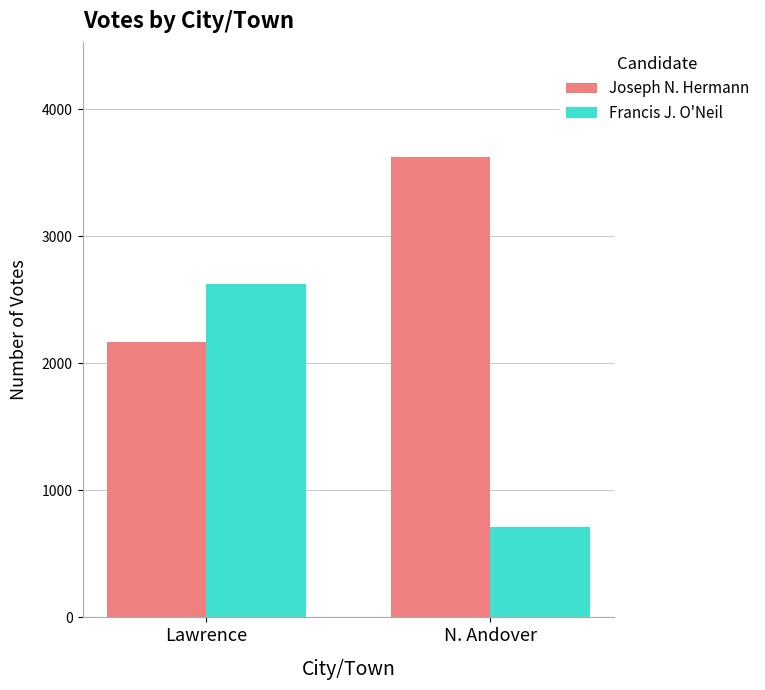

How many bars are there in total?

4